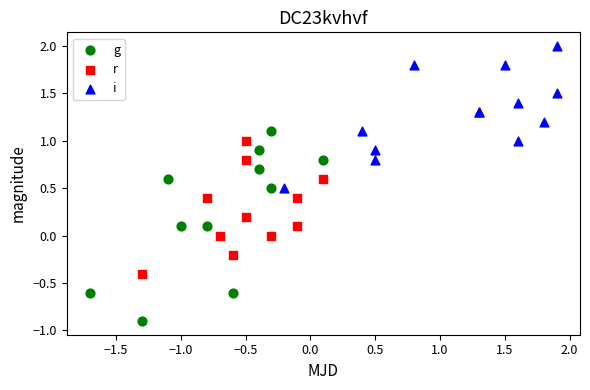

Which series has the widest spread of Y values?

g